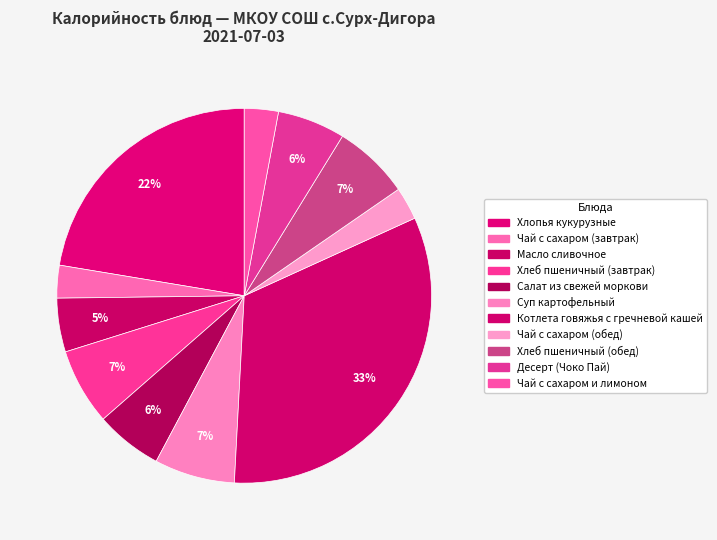

True or false: Десерт (Чоко Пай) accounts for 1% of the total.

False